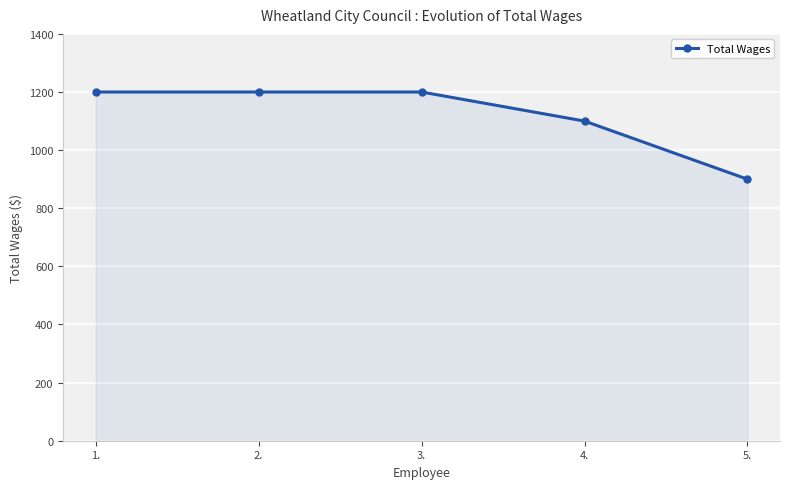

What is the value of the 3rd point from the left?

1200